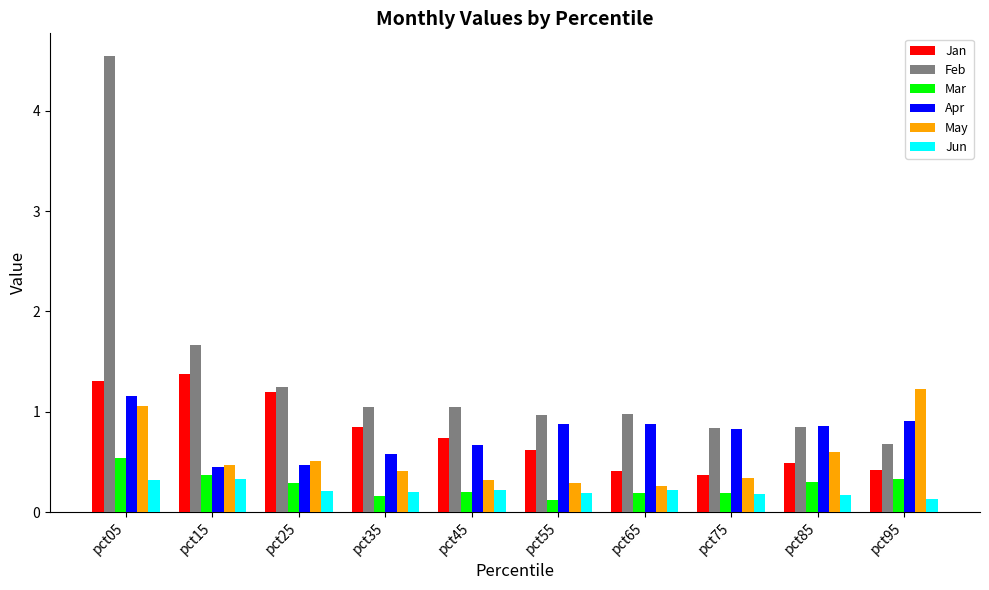

Does the chart contain stacked bars?

No